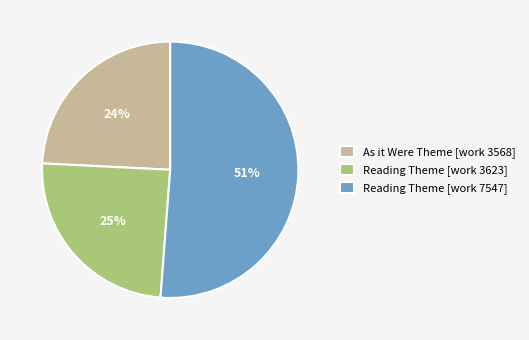

What percentage is the As it Were Theme [work 3568] slice, to the nearest percent?

24%